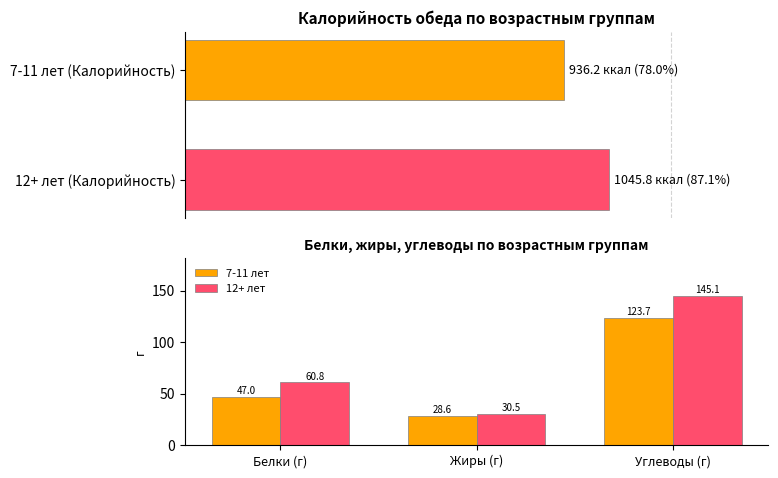

Between Белки (г) and Углеводы (г), which series saw the biggest shift?

12+ лет